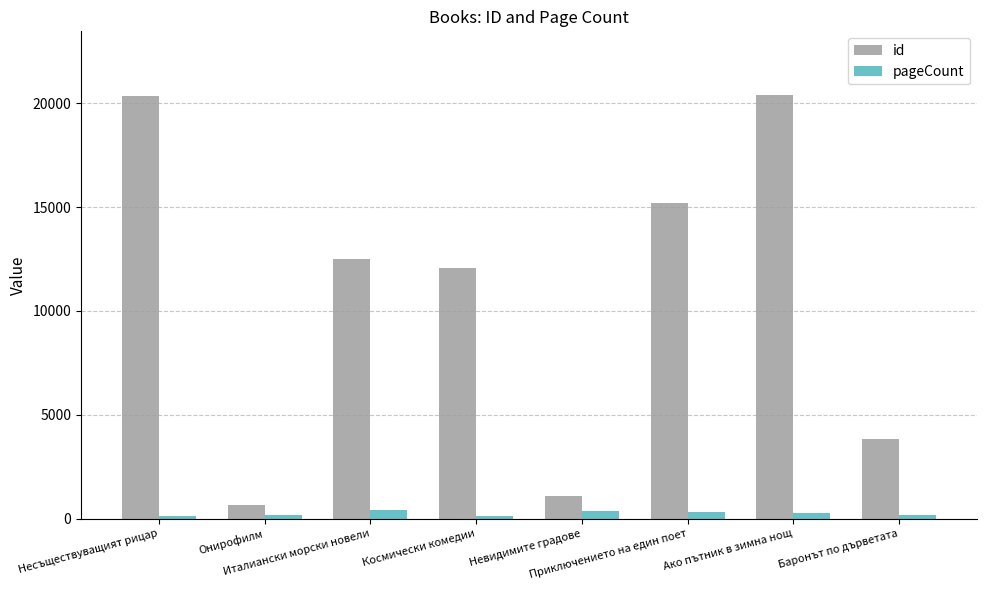

Are the bars horizontal?

No